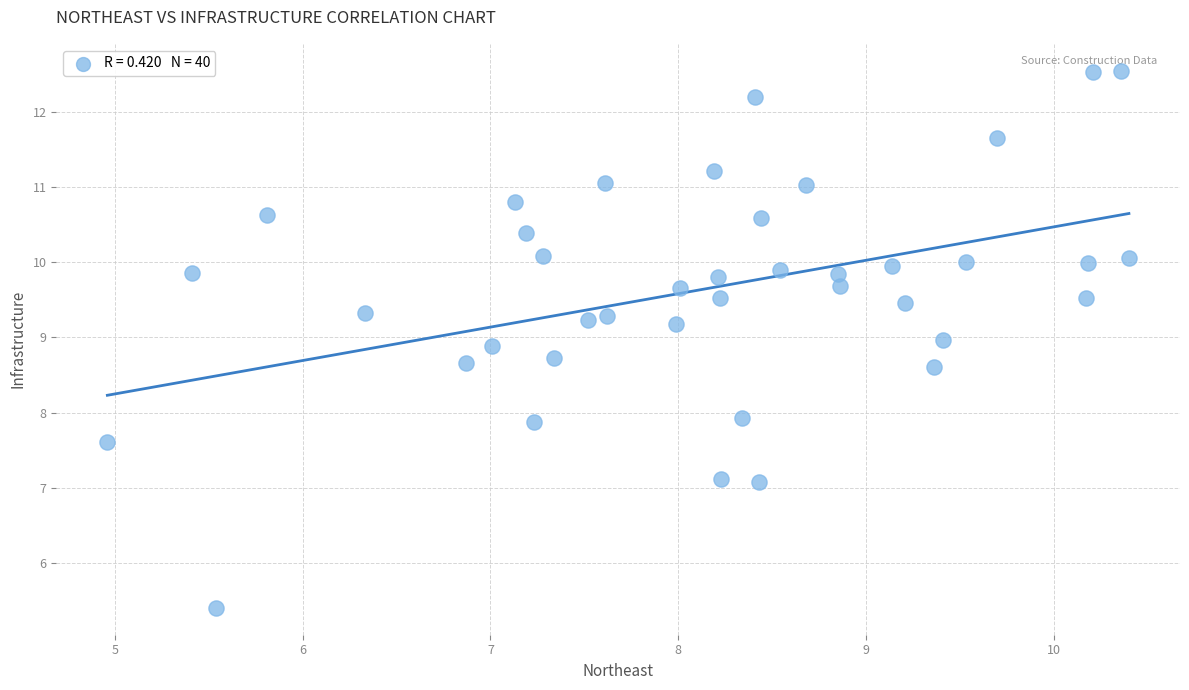

What is the range of X values (max minus min)?

5.4